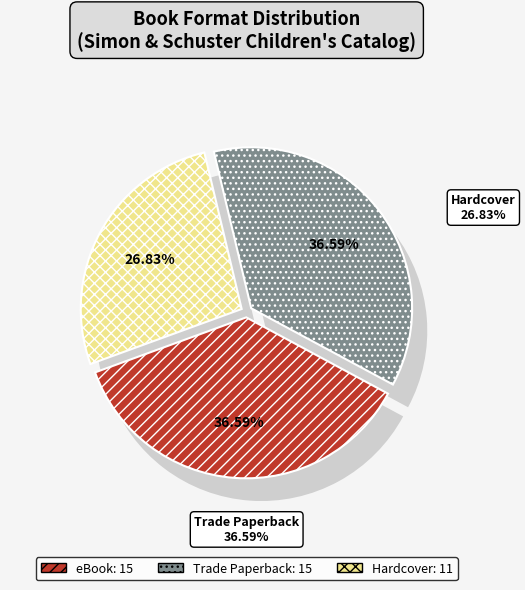

Is it true that eBook is 37% of the pie?

True